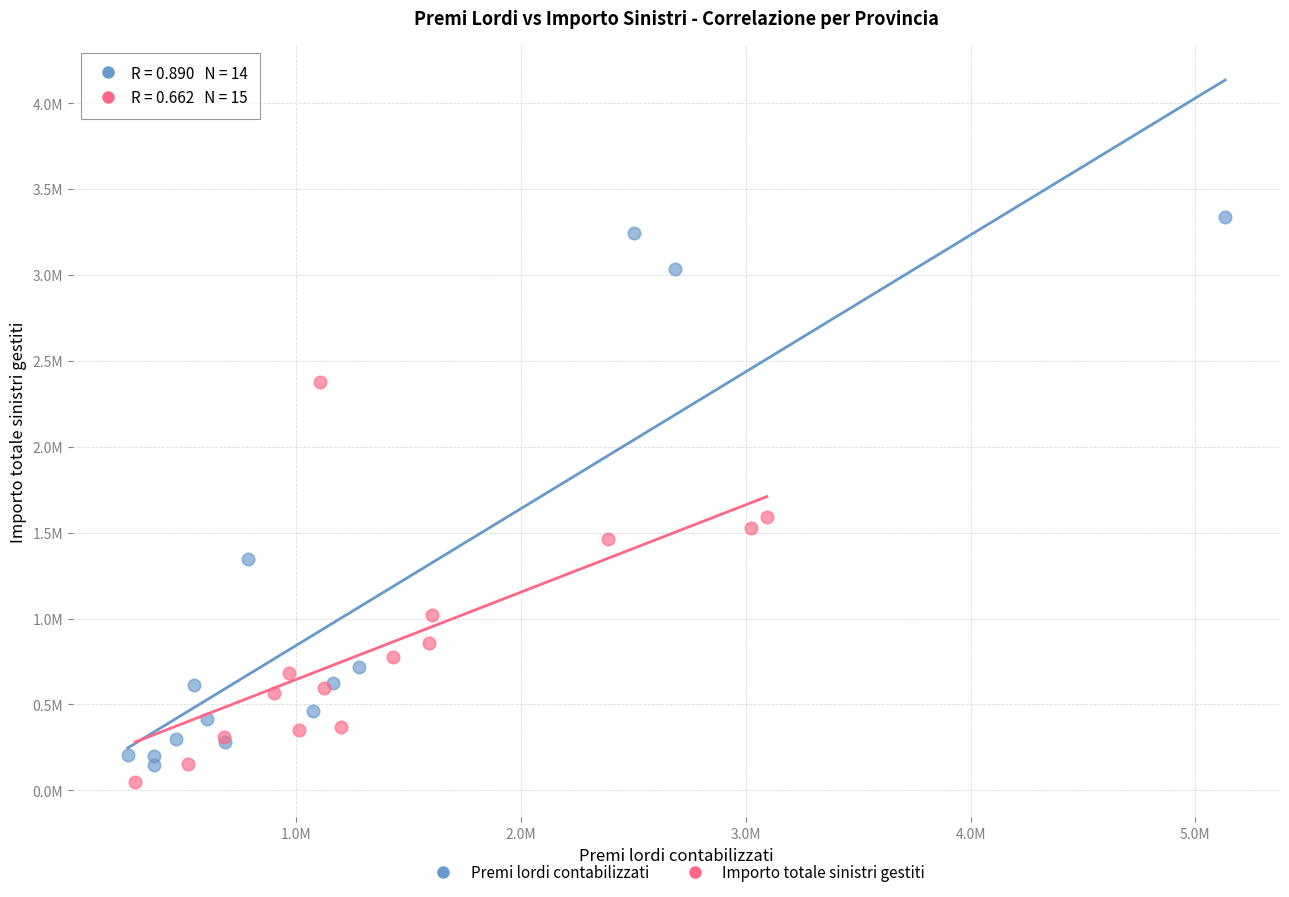

Which series contains the lowest Y value?

Importo totale sinistri gestiti